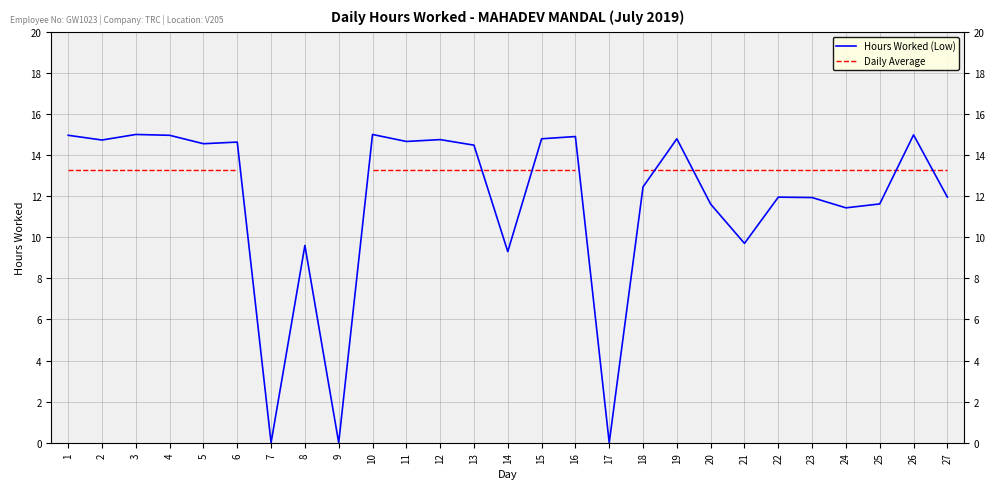

What is the value of the Hours Worked (Low) point at the 27th from the left?

11.9